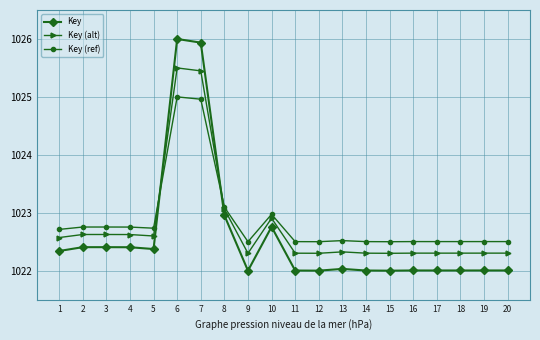

Rank the series by their average value, from lowest to highest.

Key, Key (alt), Key (ref)